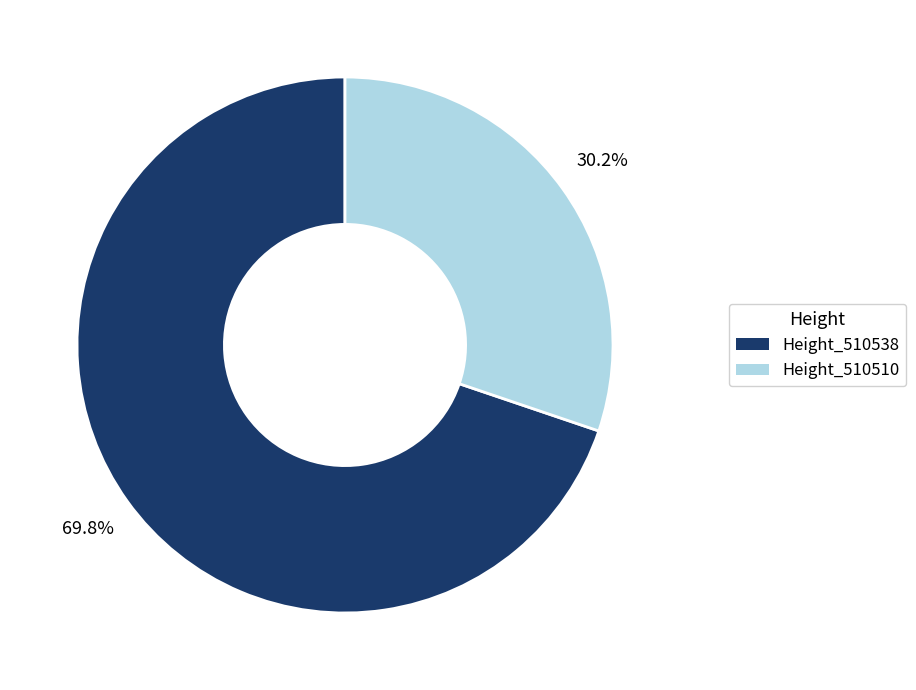

How many segments does this pie chart have?

2